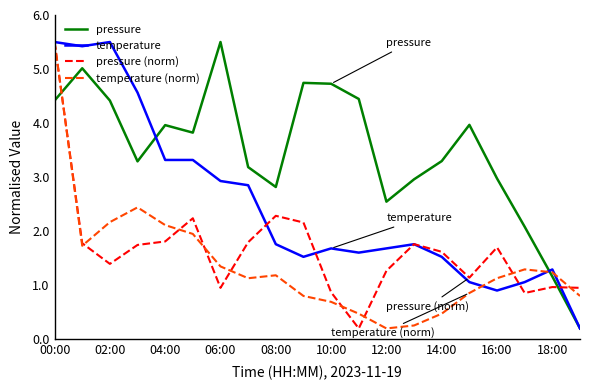

True or false: temperature (norm) has more than 2 points higher than both neighbors.

True